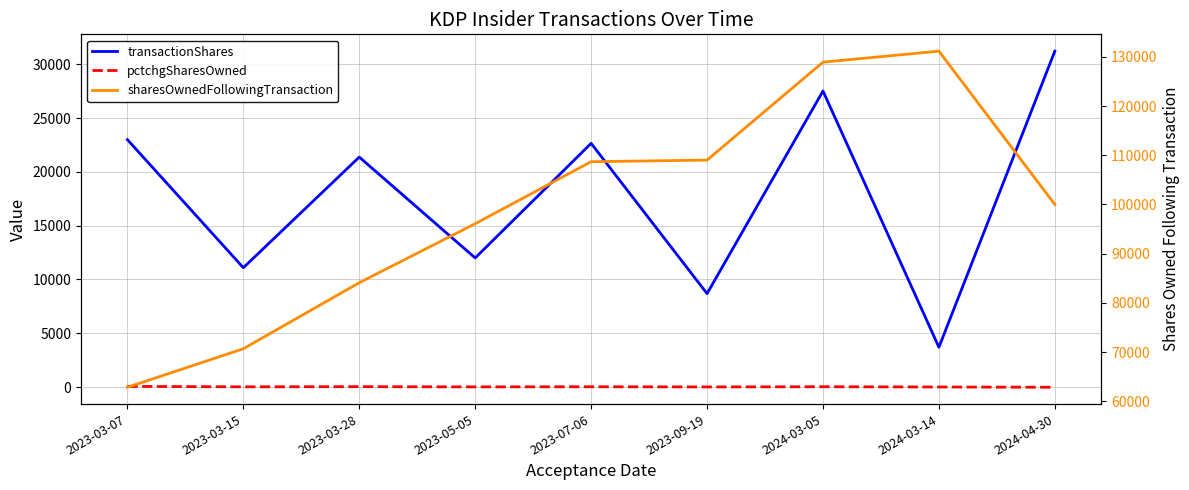

The value of sharesOwnedFollowingTransaction at 2023-07-06 is 180101. True or false?

False